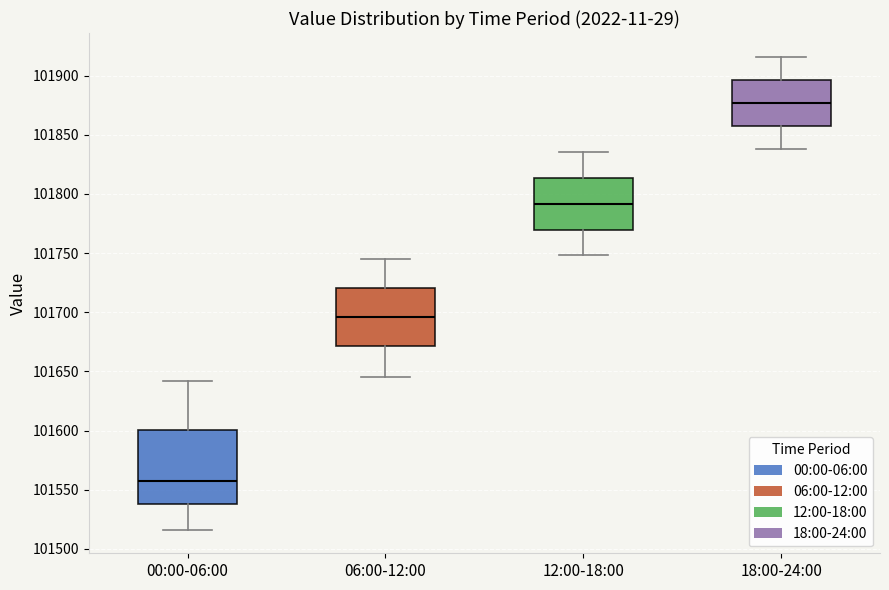

Which box's median line is the lowest?

00:00-06:00